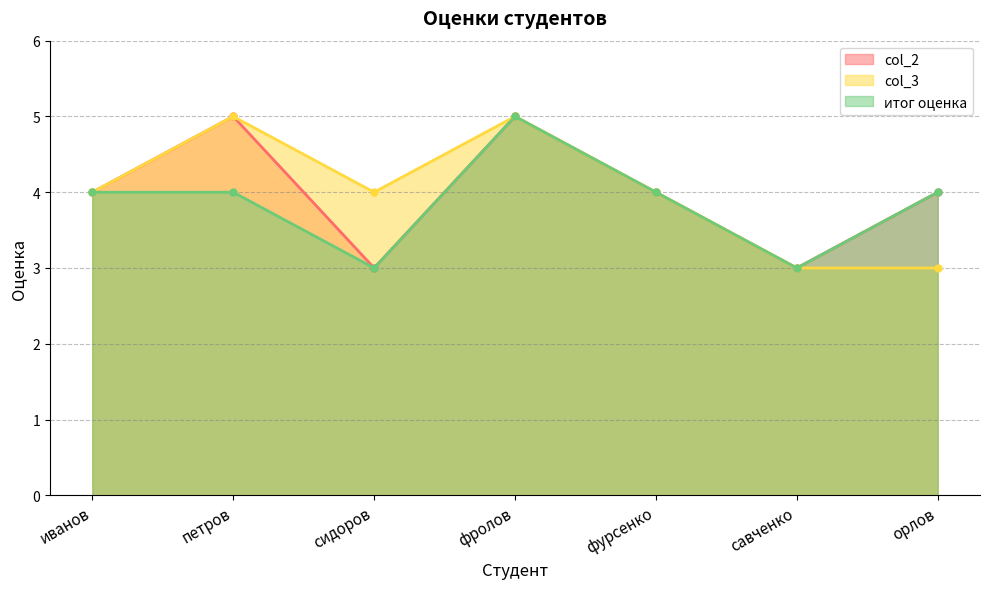

How many interior local valleys does the итог оценка series have?

2